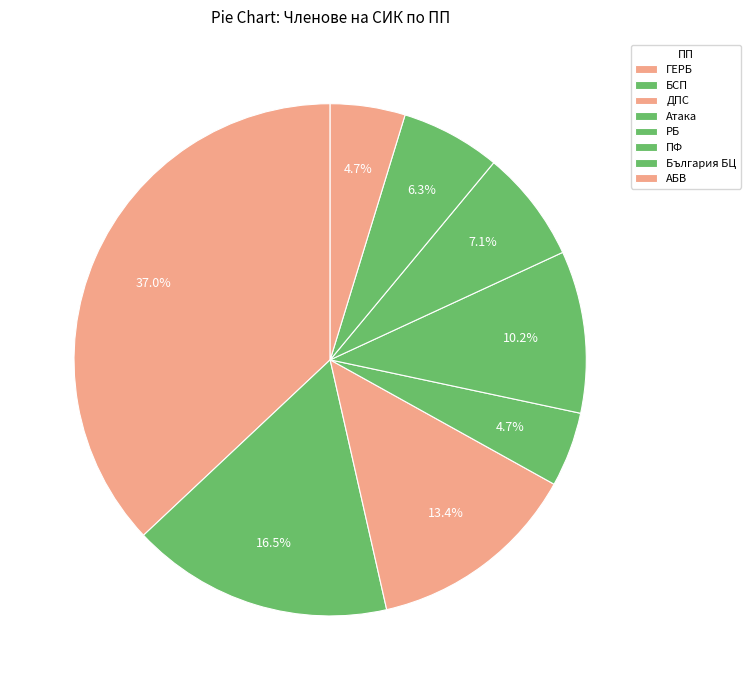

How many segments does this pie chart have?

8